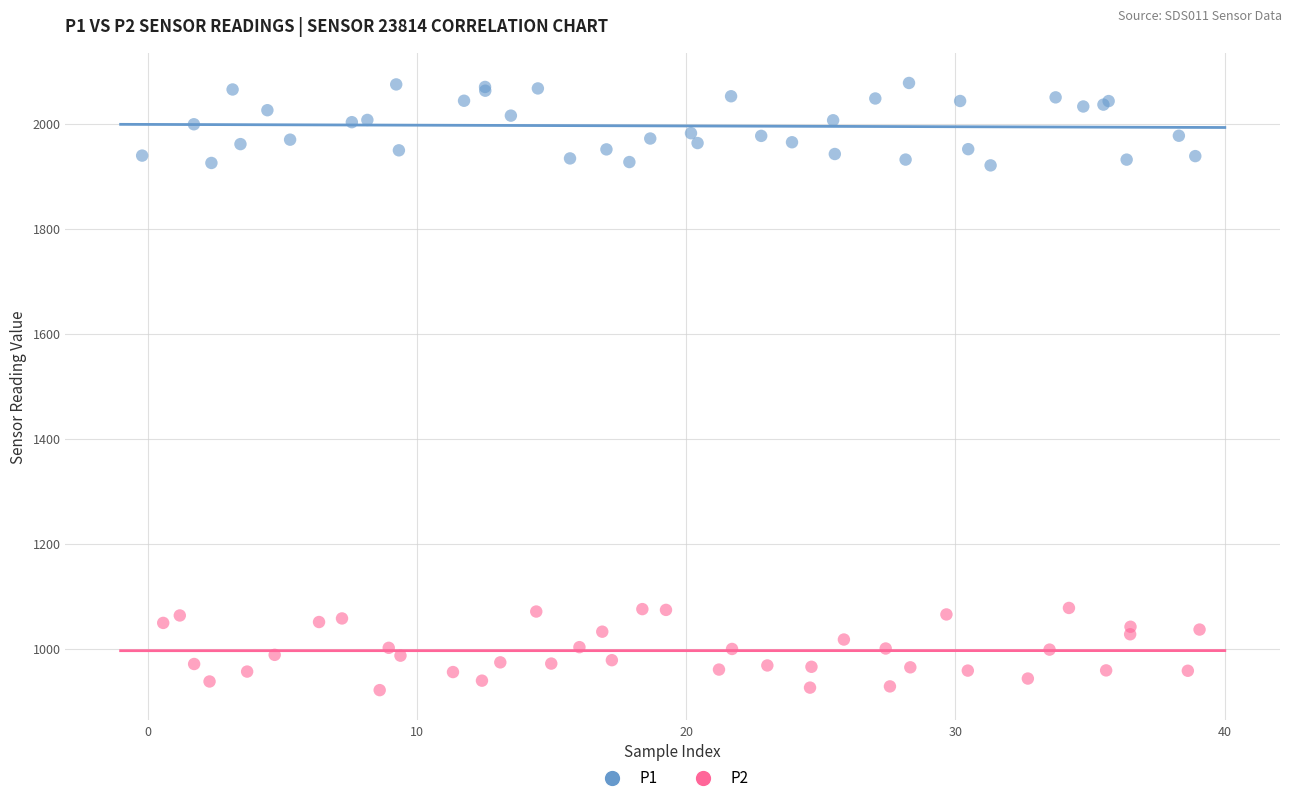

Which series reaches the minimum Y coordinate?

P2